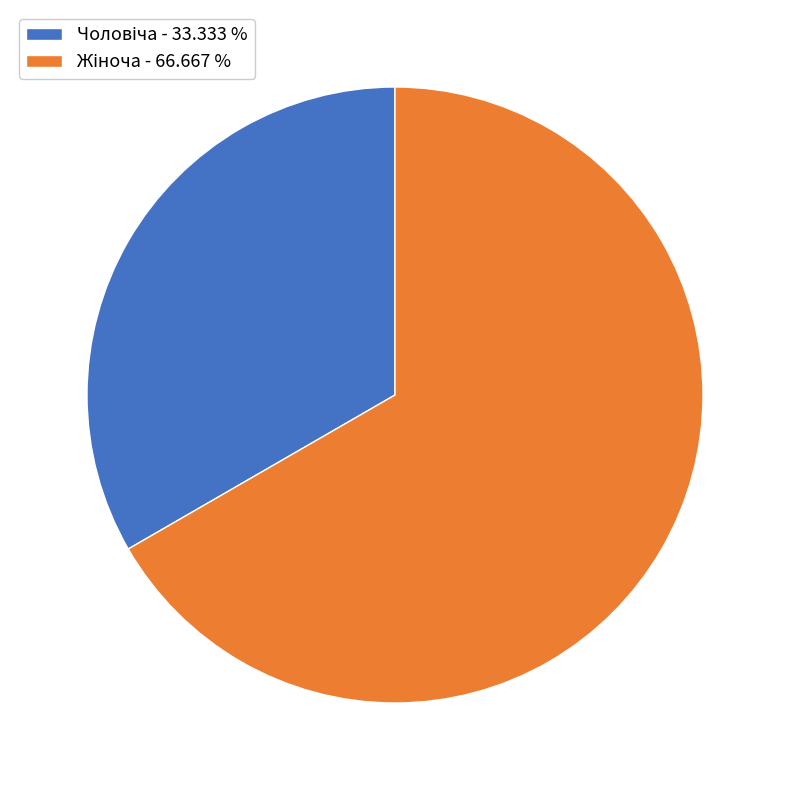

Is there a majority slice in this chart?

Yes